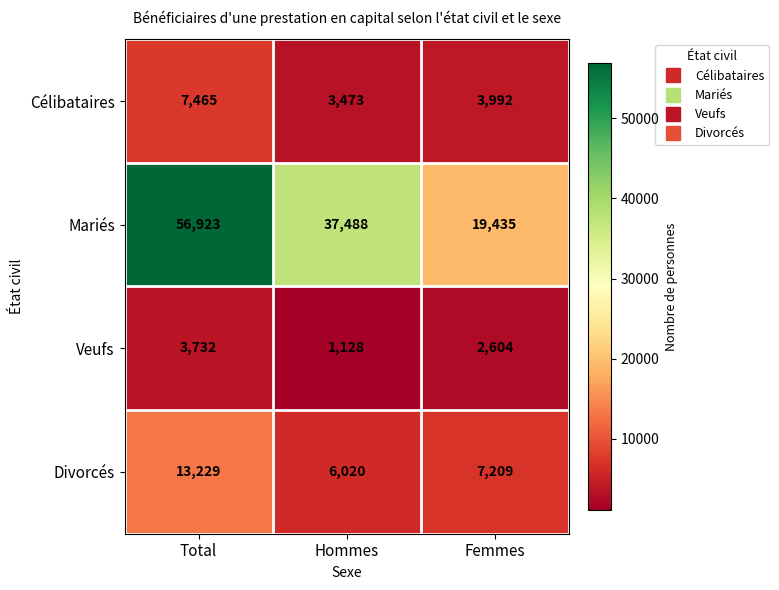

What is the total value across all series at Total?

81349